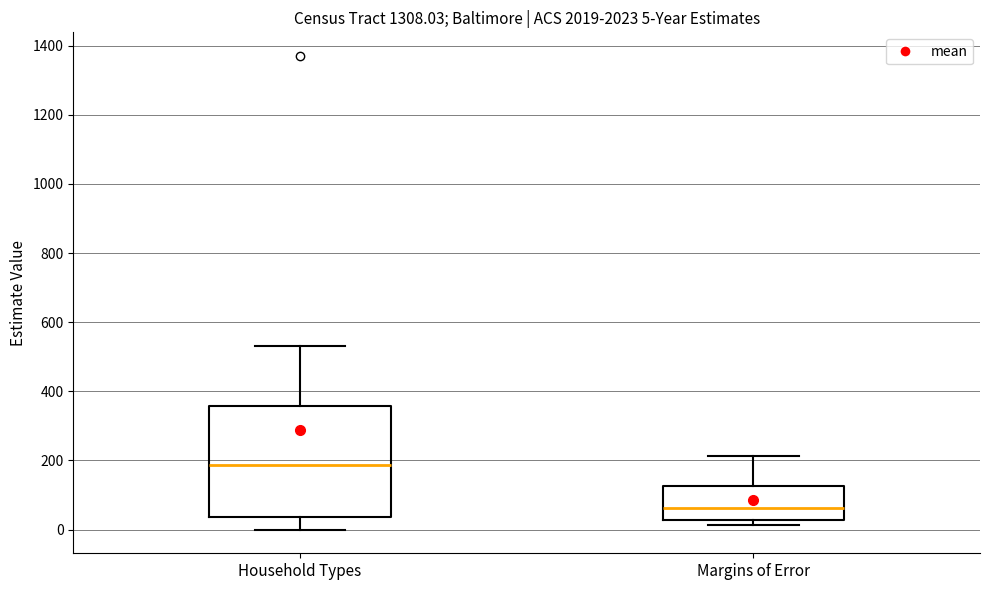

Which box's median line is the lowest?

Margins of Error